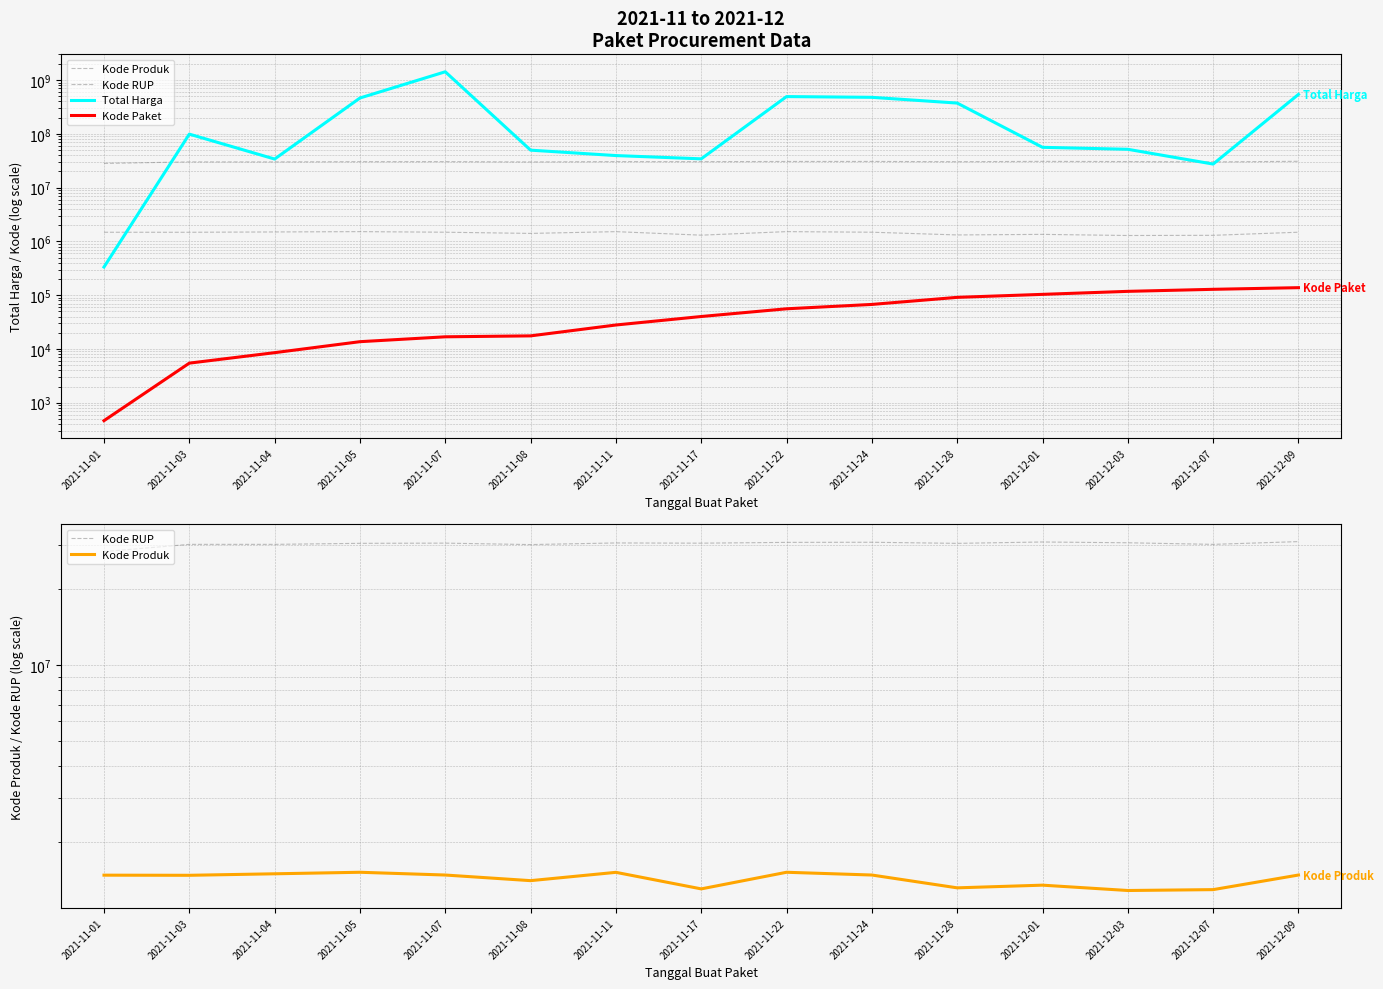

What is the difference between the Kode RUP values at 2021-12-03 and 2021-11-07?

98509